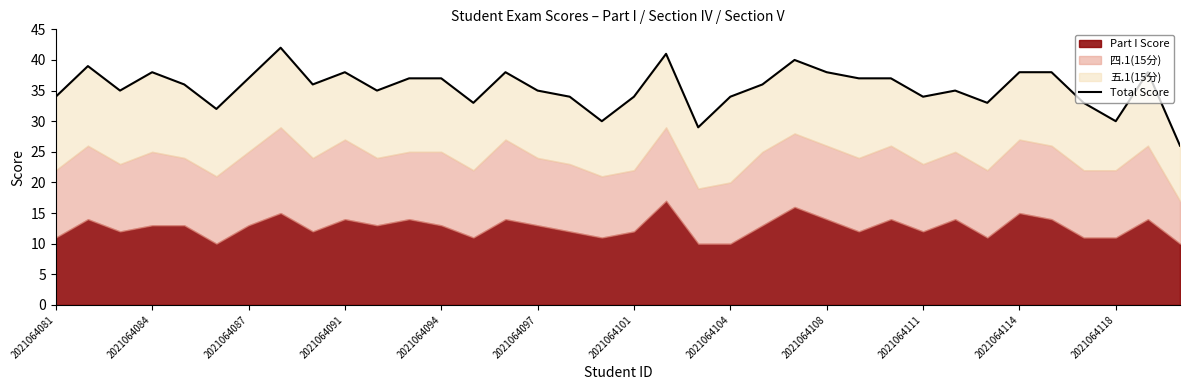

What is the greatest value displayed?

42